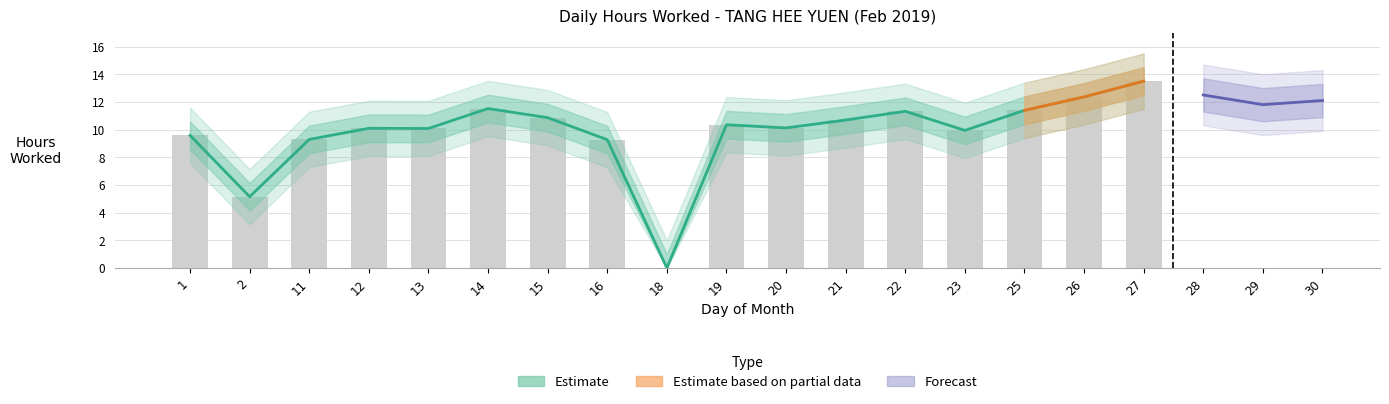

The value at 26 is 12.4. True or false?

True